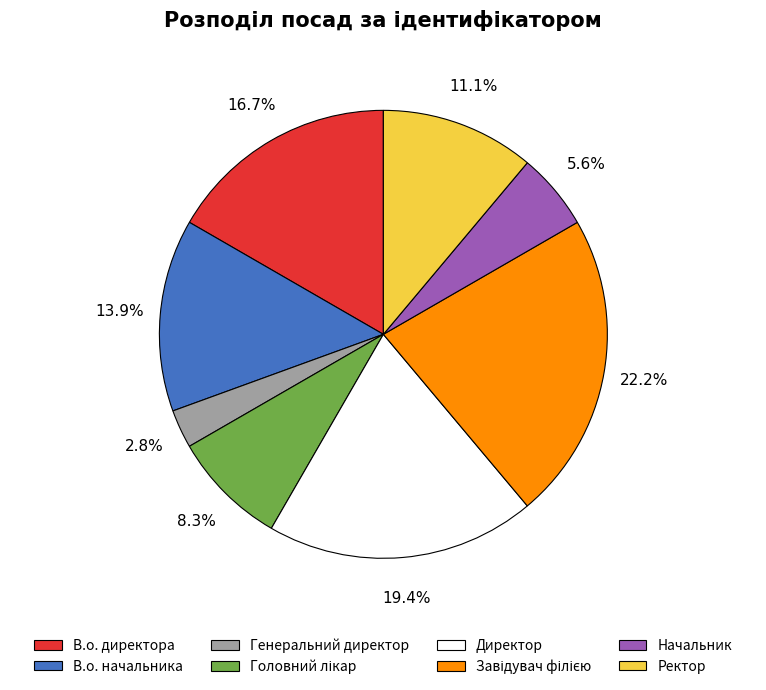

Does any single category account for the majority?

No